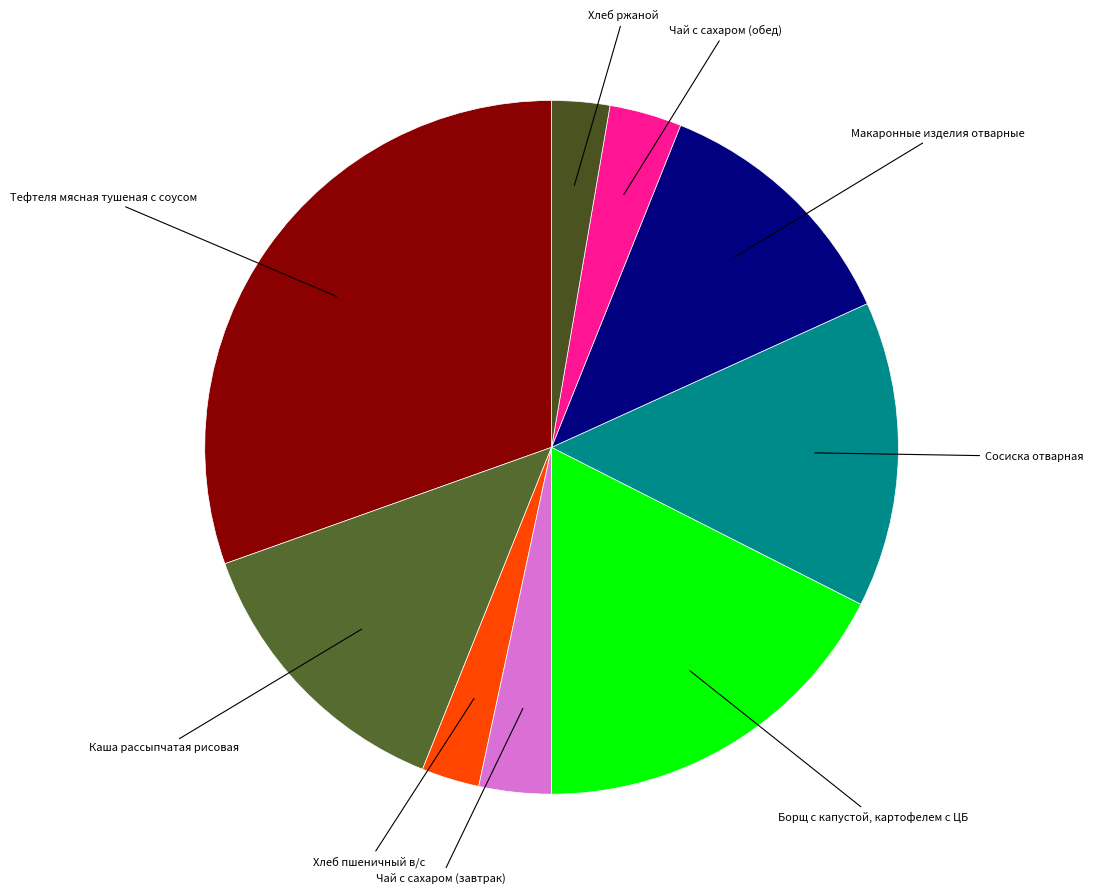

Between Хлеб ржаной and Чай с сахаром (обед), which is larger?

Чай с сахаром (обед)